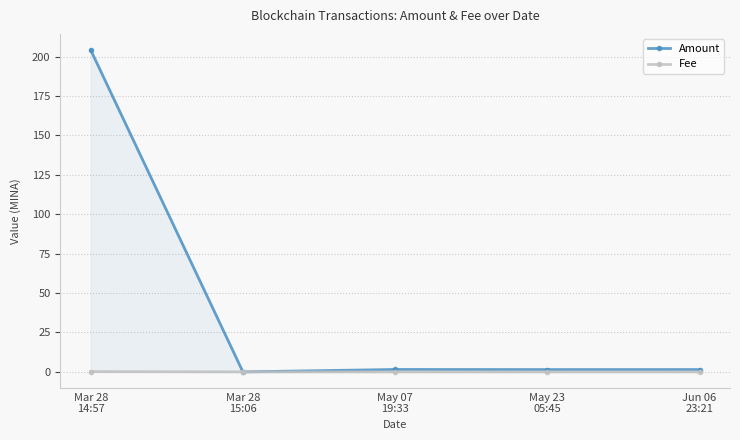

What is the sum of the Amount values at Jun 06
23:21 and Mar 28
15:06?

1.5